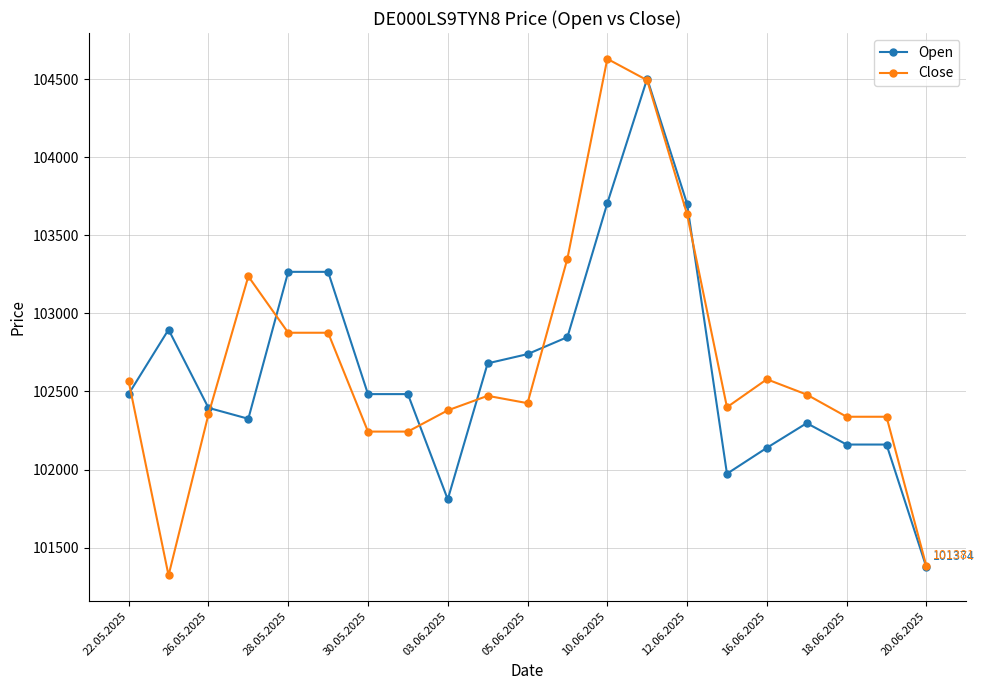

What is the value of the Close point at the 11th from the left?

102425